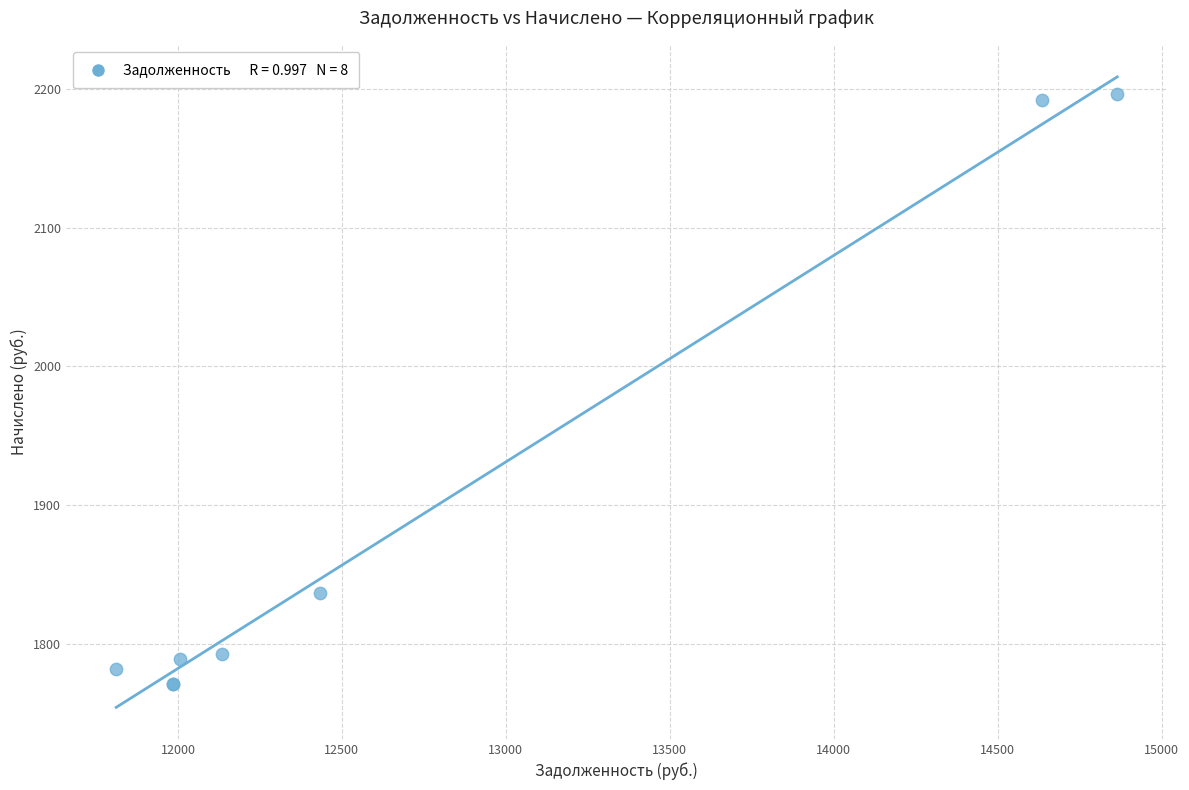

What Y value in the scatter plot is closest to 1983?

1836.7